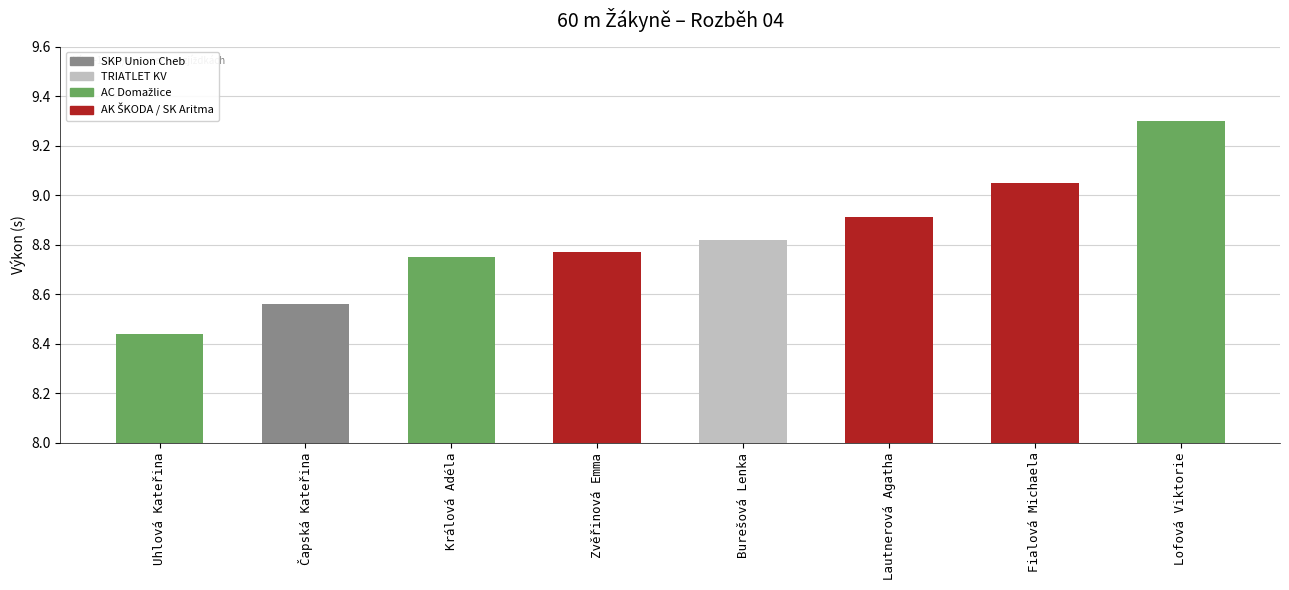

Where is the data nearest to the value 8?

Uhlová Kateřina